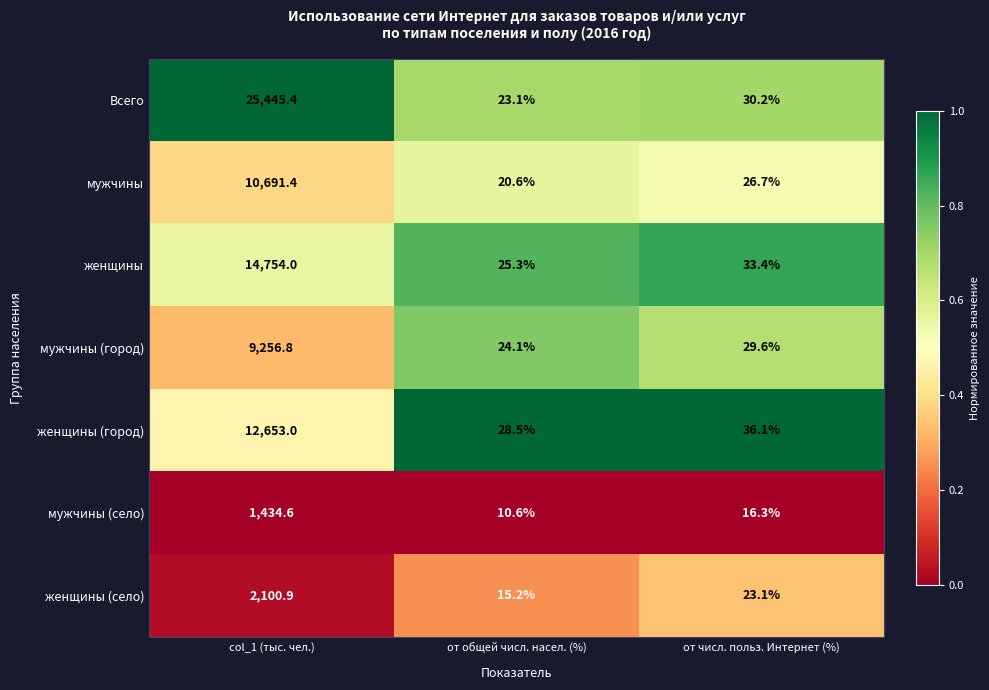

What is the difference between the highest and lowest values at col_1 (тыс. чел.)?

24010.8